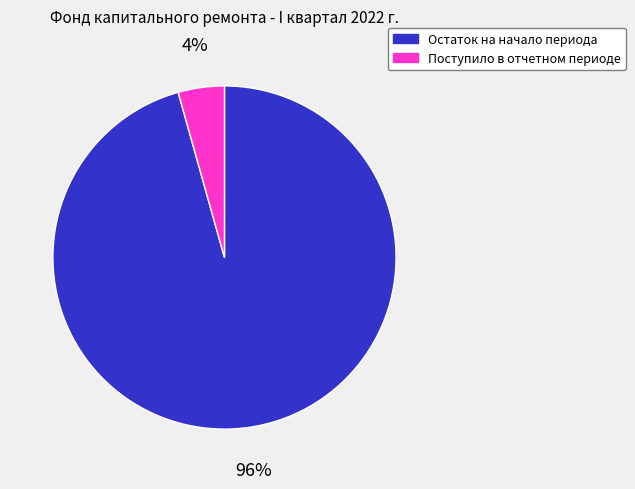

To the nearest percent, what portion does Остаток на начало периода represent?

96%